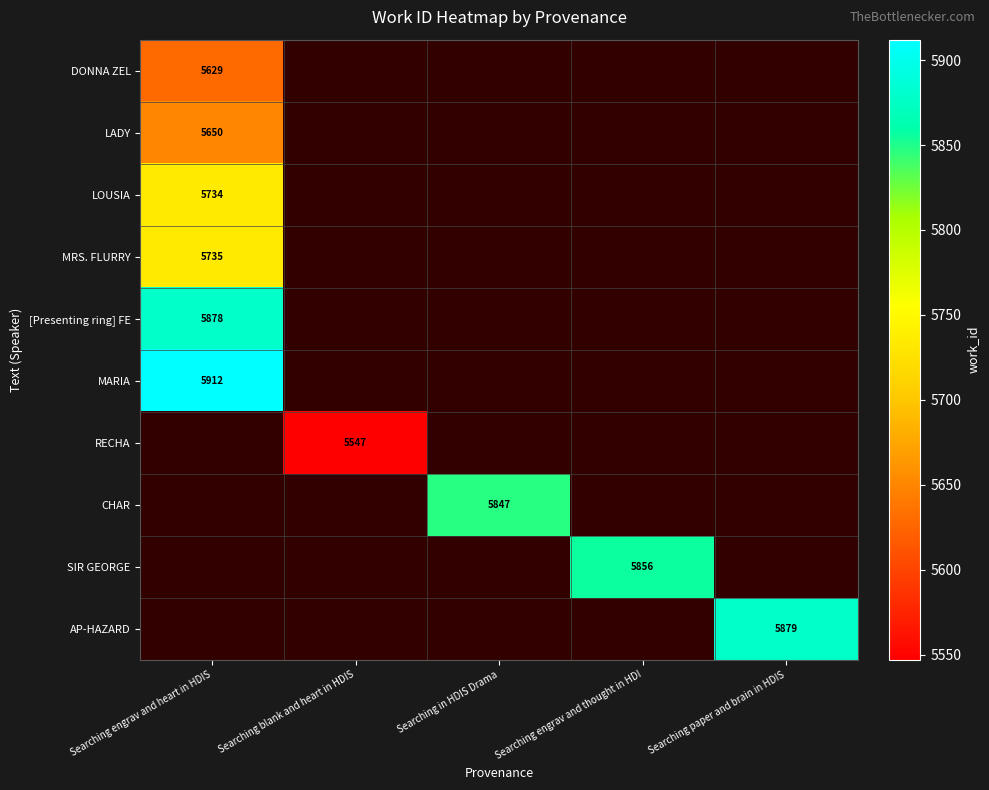

How many data points does each series have?

5